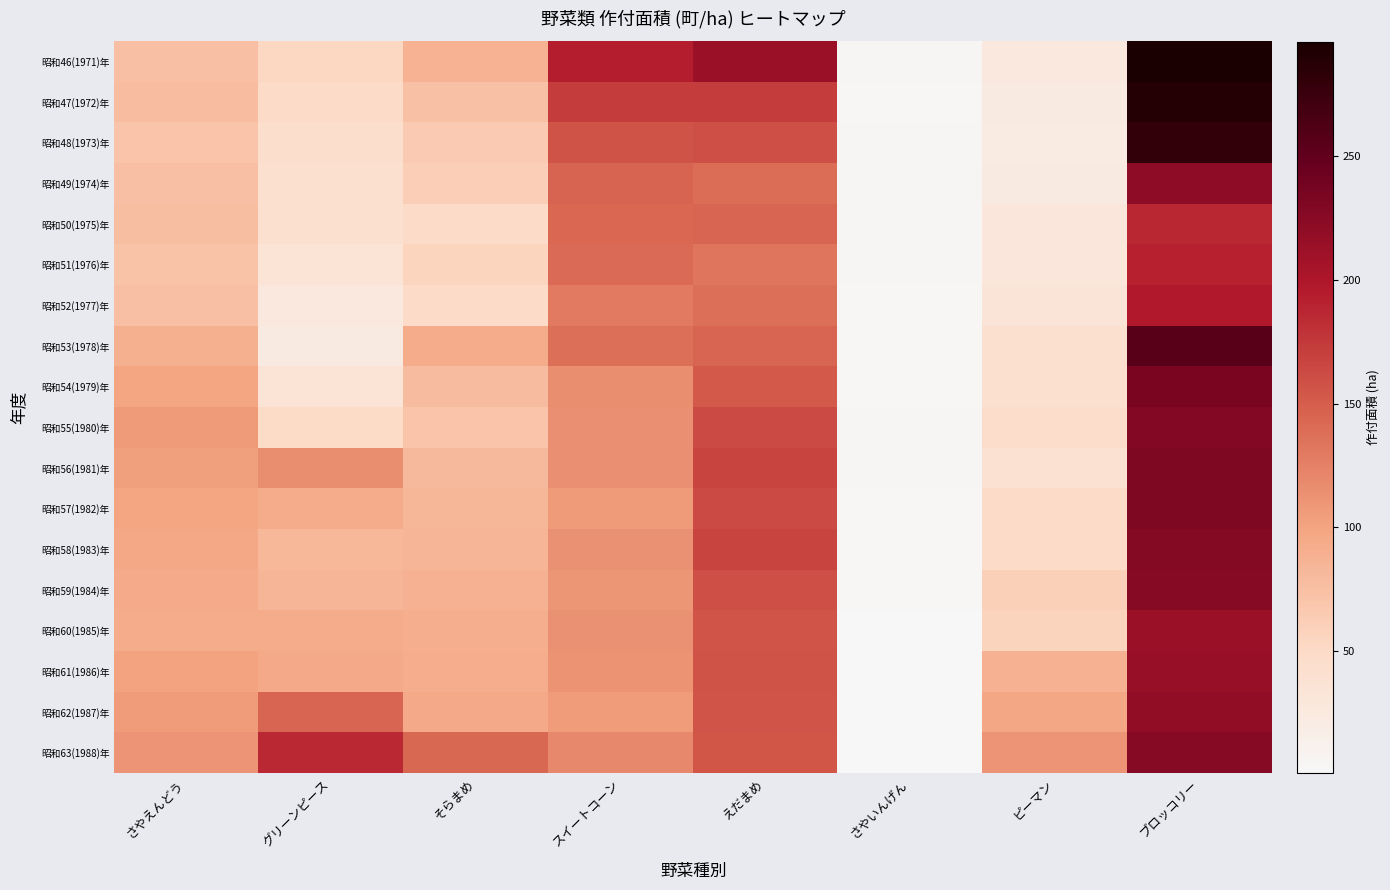

Reading left to right, what are all the values shown in this chart?

昭和46(1971)年: さやえんどう=75	グリーンピース=54	そらまめ=87	スイートコーン=194	えだまめ=214	さやいんげん=4	ピーマン=27	ブロッコリー=296
昭和47(1972)年: さやえんどう=78	グリーンピース=49	そらまめ=74	スイートコーン=172	えだまめ=172	さやいんげん=3	ピーマン=24	ブロッコリー=289
昭和48(1973)年: さやえんどう=71	グリーンピース=44	そらまめ=65	スイートコーン=157	えだまめ=160	さやいんげん=4	ピーマン=22	ブロッコリー=280
昭和49(1974)年: さやえんどう=75	グリーンピース=42	そらまめ=62	スイートコーン=146	えだまめ=140	さやいんげん=5	ピーマン=23	ブロッコリー=220
昭和50(1975)年: さやえんどう=76	グリーンピース=41	そらまめ=49	スイートコーン=143	えだまめ=144	さやいんげん=5	ピーマン=30	ブロッコリー=187
昭和51(1976)年: さやえんどう=72	グリーンピース=36	そらまめ=56	スイートコーン=141	えだまめ=133	さやいんげん=5	ピーマン=30	ブロッコリー=192
昭和52(1977)年: さやえんどう=75	グリーンピース=28	そらまめ=48	スイートコーン=130	えだまめ=138	さやいんげん=3	ピーマン=34	ブロッコリー=197
昭和53(1978)年: さやえんどう=89	グリーンピース=24	そらまめ=93	スイートコーン=137	えだまめ=144	さやいんげん=3	ピーマン=41	ブロッコリー=255
昭和54(1979)年: さやえんどう=98	グリーンピース=35	そらまめ=79	スイートコーン=116	えだまめ=152	さやいんげん=3	ピーマン=42	ブロッコリー=234
昭和55(1980)年: さやえんどう=106	グリーンピース=50	そらまめ=71	スイートコーン=115	えだまめ=163	さやいんげん=5	ピーマン=45	ブロッコリー=229
昭和56(1981)年: さやえんどう=103	グリーンピース=116	そらまめ=81	スイートコーン=114	えだまめ=167	さやいんげん=4	ピーマン=38	ブロッコリー=231
昭和57(1982)年: さやえんどう=98	グリーンピース=93	そらまめ=83	スイートコーン=107	えだまめ=163	さやいんげん=3	ピーマン=49	ブロッコリー=231
昭和58(1983)年: さやえんどう=96	グリーンピース=82	そらまめ=85	スイートコーン=113	えだまめ=167	さやいんげん=3	ピーマン=48	ブロッコリー=227
昭和59(1984)年: さやえんどう=94	グリーンピース=85	そらまめ=88	スイートコーン=110	えだまめ=159	さやいんげん=3	ピーマン=60	ブロッコリー=225
昭和60(1985)年: さやえんどう=93	グリーンピース=93	そらまめ=90	スイートコーン=113	えだまめ=156	さやいんげん=1	ピーマン=57	ブロッコリー=214
昭和61(1986)年: さやえんどう=101	グリーンピース=95	そらまめ=92	スイートコーン=112	えだまめ=157	さやいんげん=1	ピーマン=88	ブロッコリー=215
昭和62(1987)年: さやえんどう=105	グリーンピース=145	そらまめ=95	スイートコーン=105	えだまめ=156	さやいんげん=2	ピーマン=97	ブロッコリー=219
昭和63(1988)年: さやえんどう=111	グリーンピース=186	そらまめ=142	スイートコーン=120	えだまめ=155	さやいんげん=2	ピーマン=111	ブロッコリー=225